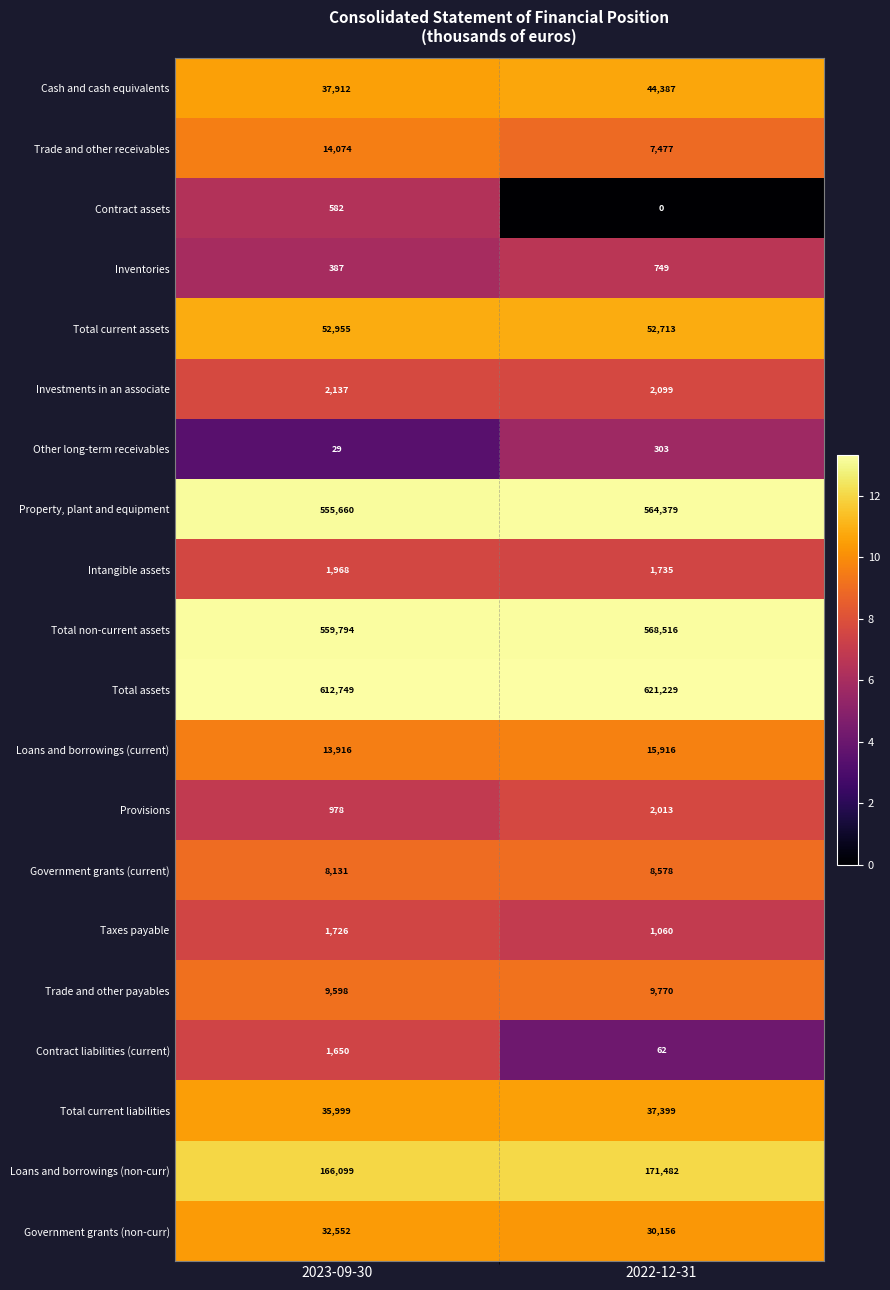

Rank the categories by Total non-current assets value from highest to lowest.

2022-12-31, 2023-09-30